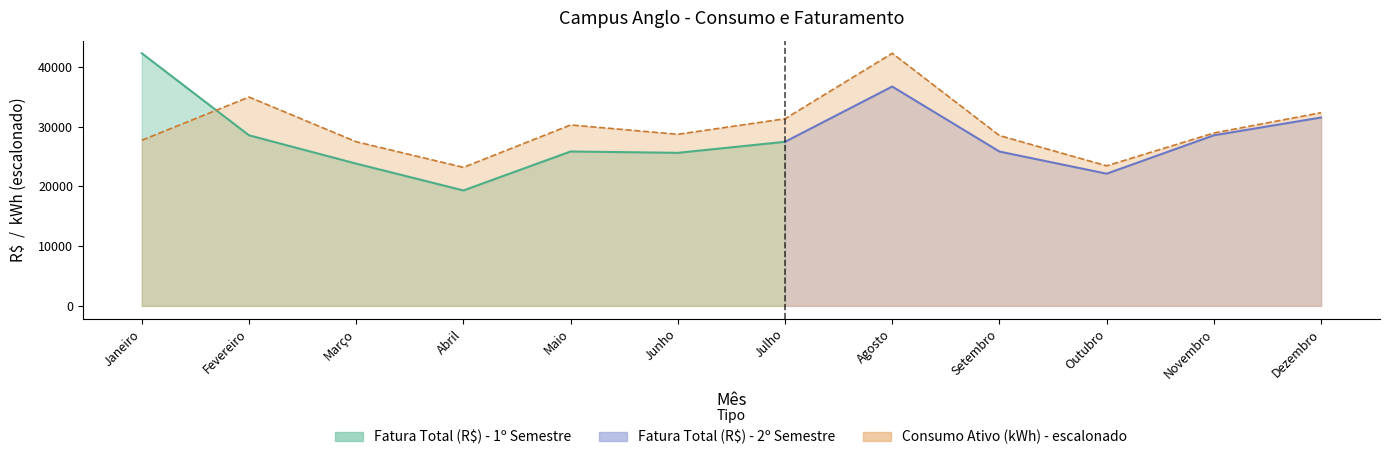

Does the chart display data point markers on the line(s)?

No